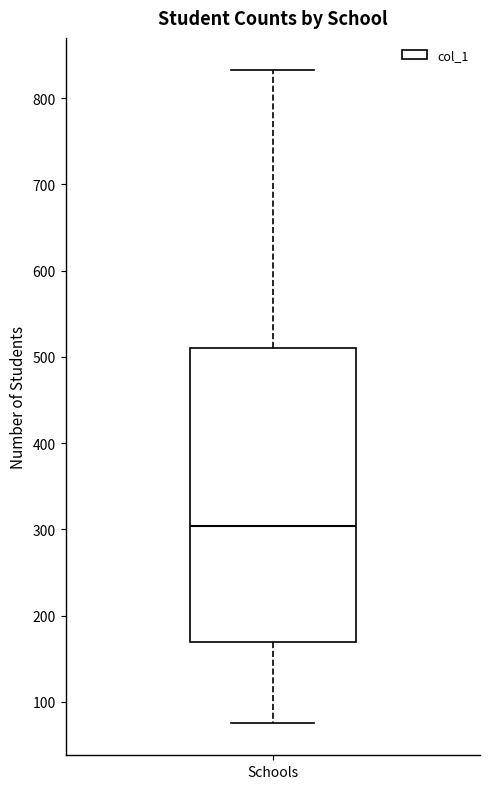

Transcribe this box plot: give where the median line is, the range the box spans, and where the two whiskers end, as read against the y-axis. The values are not printed on the chart, so give them approximately, as read against the axis.

median 300, box 170 to 510, whiskers 80 to 830